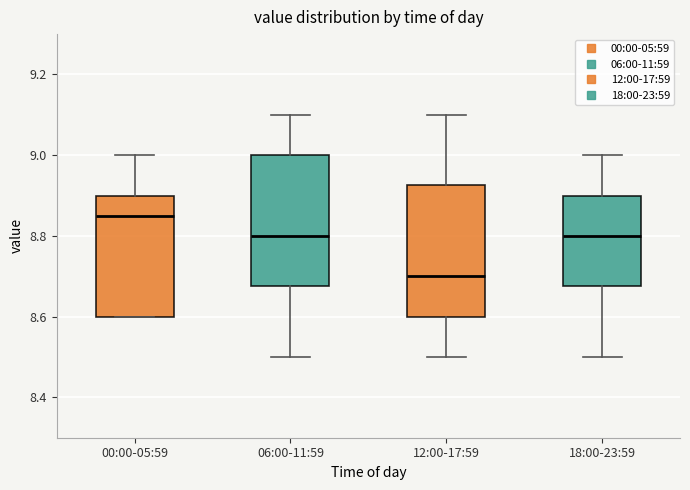

Reading left to right, read every box against the y-axis: the position of its median line, the range the box covers, and the ends of its whiskers. The values are not printed on the chart, so give them approximately, as read against the axis.

00:00-05:59: median 8.86, box 8.60 to 8.90, whiskers 8.60 to 9.00
06:00-11:59: median 8.80, box 8.68 to 9.00, whiskers 8.50 to 9.10
12:00-17:59: median 8.70, box 8.60 to 8.92, whiskers 8.50 to 9.10
18:00-23:59: median 8.80, box 8.68 to 8.90, whiskers 8.50 to 9.00